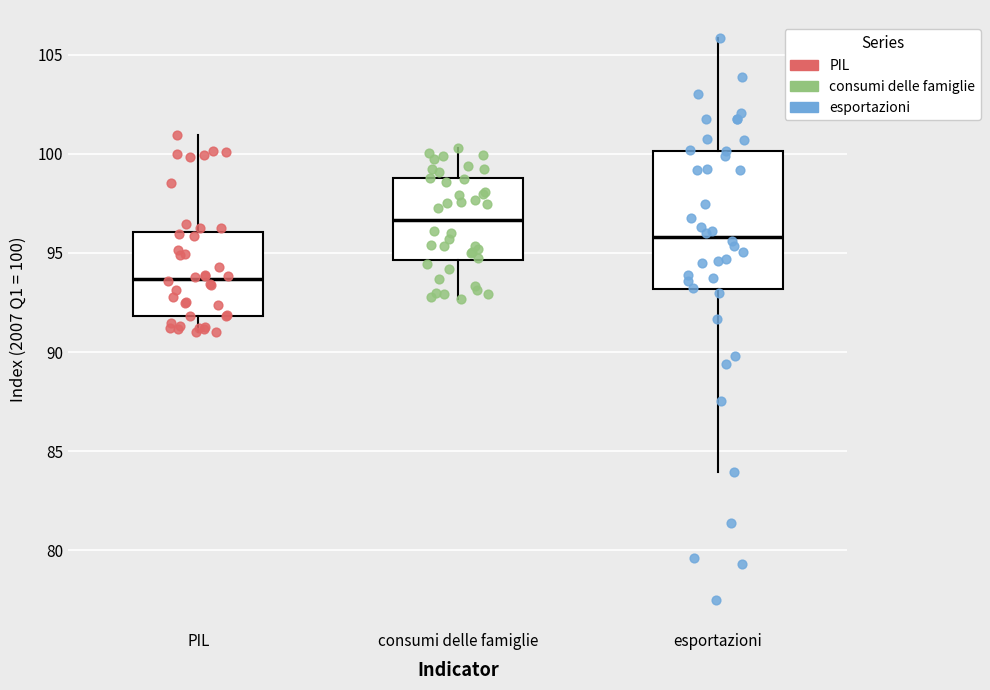

Which box's median line is the lowest?

PIL